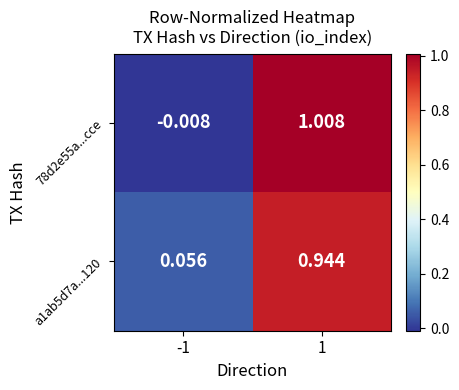

Is the value of 78d2e55a...cce at 1 greater than the value of a1ab5d7a...120 at 1?

Yes